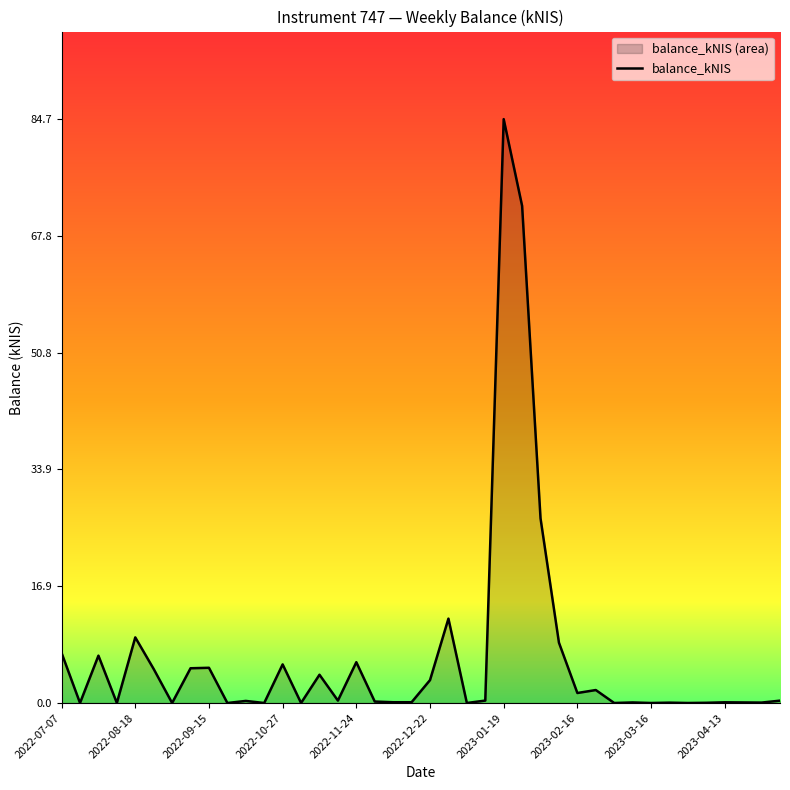

Which category has the highest value across all series?

2023-01-19